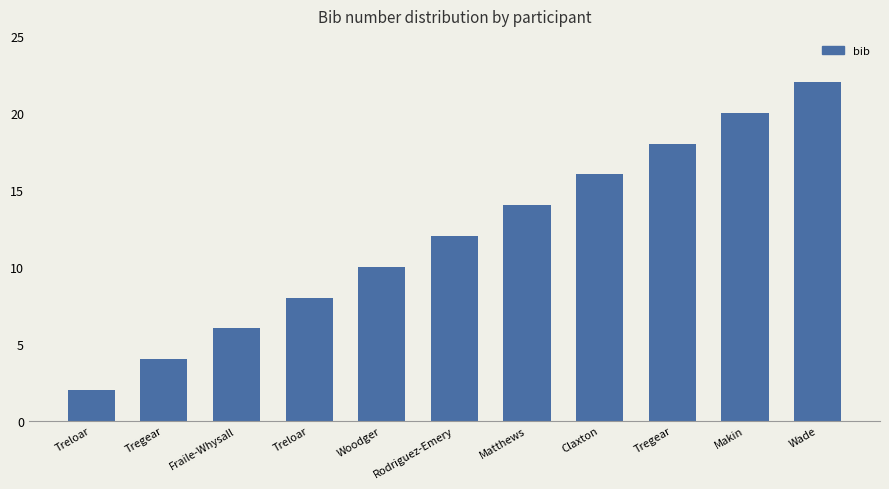

List the labels in order of value, smallest first.

Treloar, Tregear, Fraile-Whysall, Treloar, Woodger, Rodriguez-Emery, Matthews, Claxton, Tregear, Makin, Wade